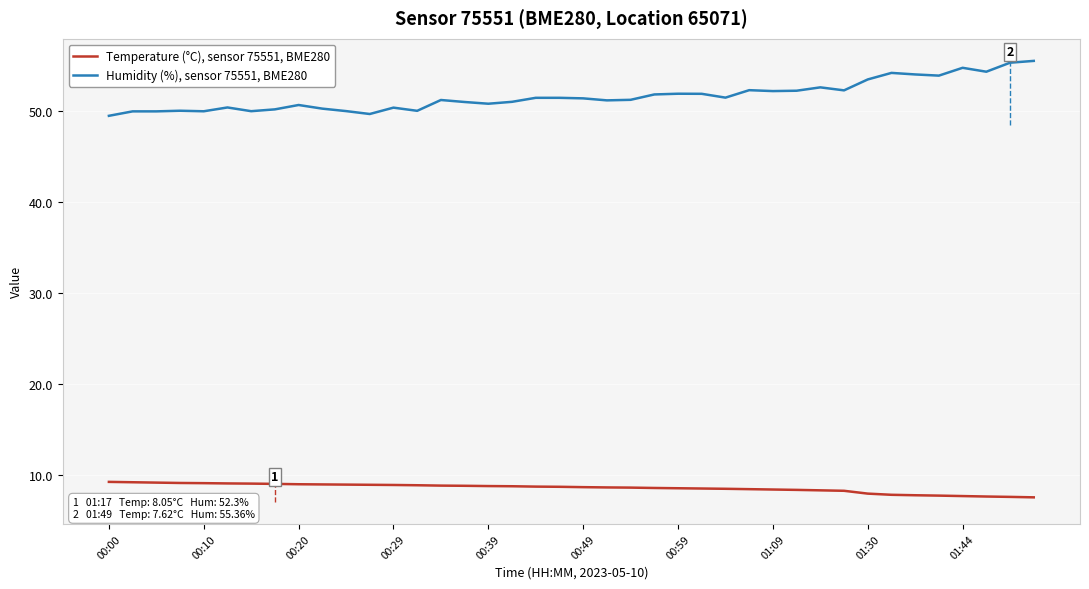

Rank the series by their maximum value, from lowest to highest.

Temperature (°C), sensor 75551, BME280, Humidity (%), sensor 75551, BME280